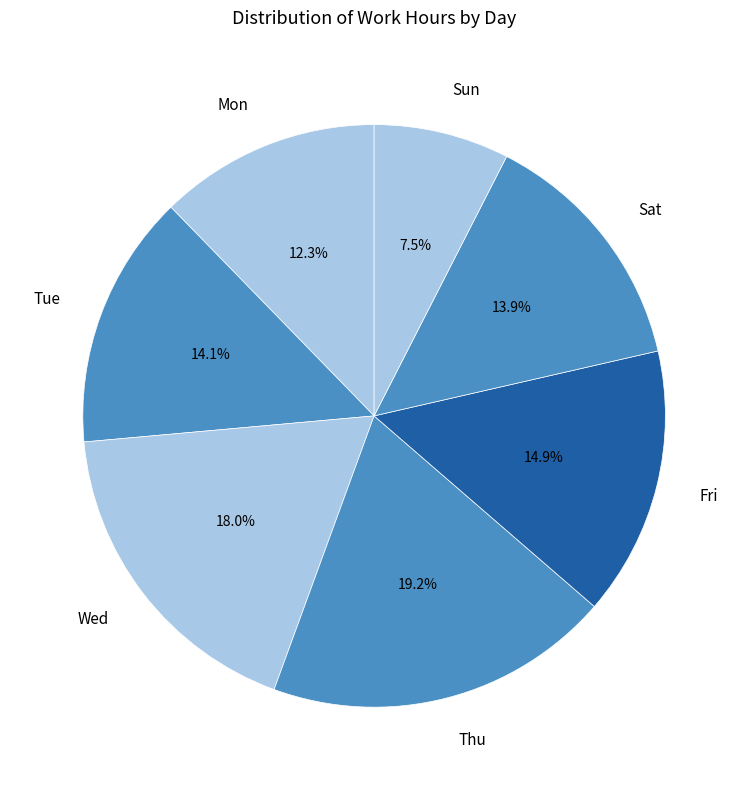

Is there a majority slice in this chart?

No